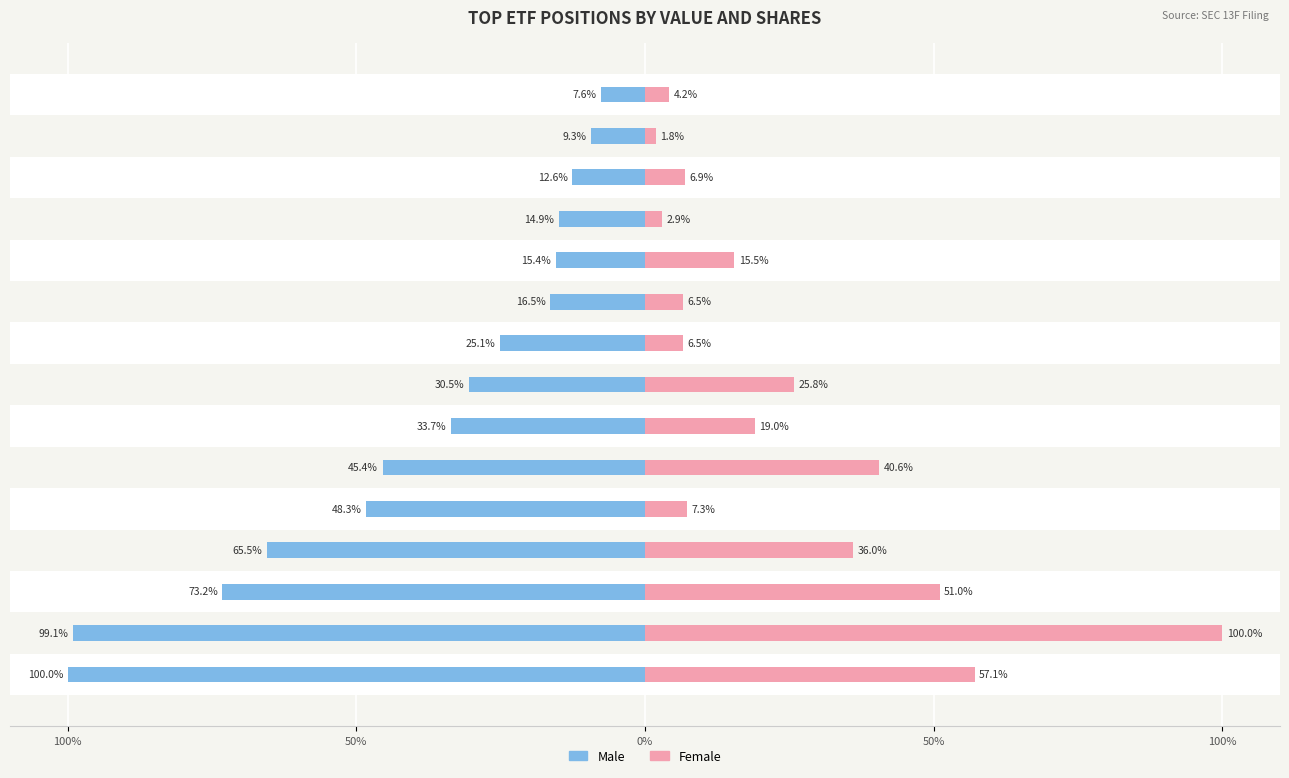

True or false: Female has a value of 9.7 at BSV.

False